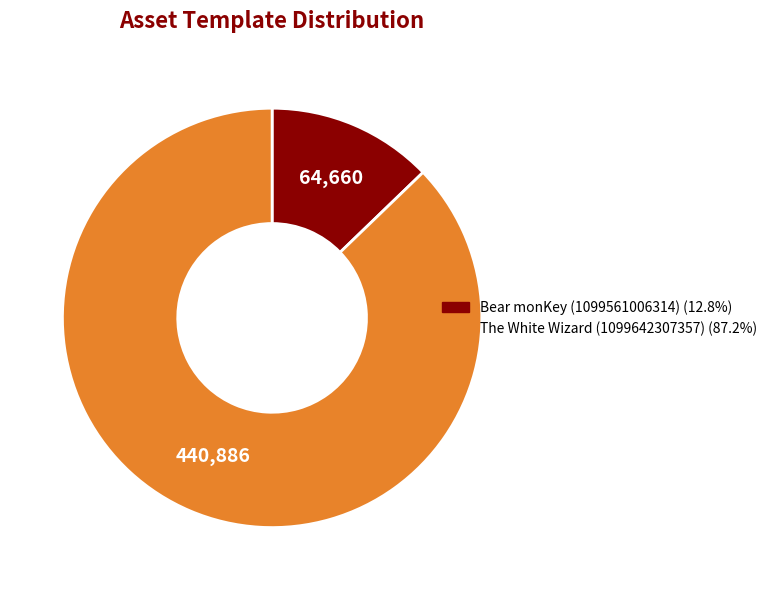

Does Bear monKey (1099561006314) represent more than half of the total?

No